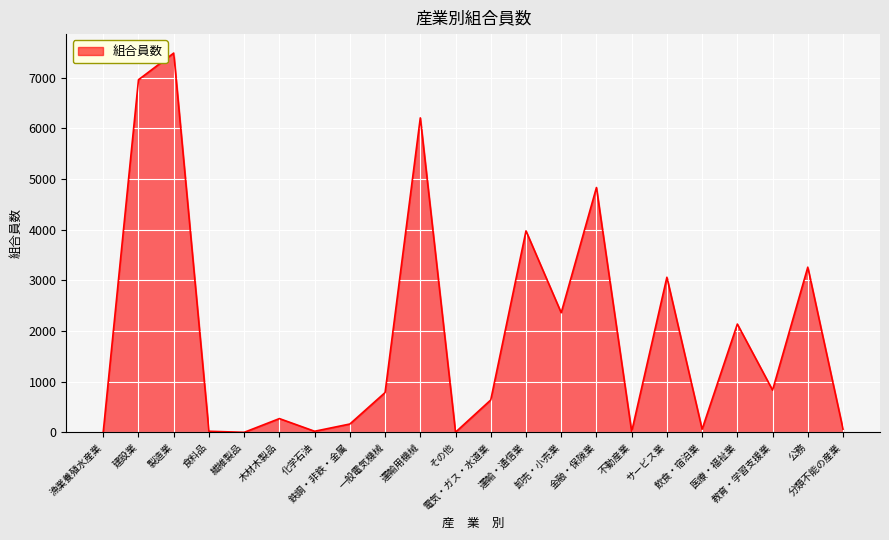

What is the maximum value shown in the chart?

7488